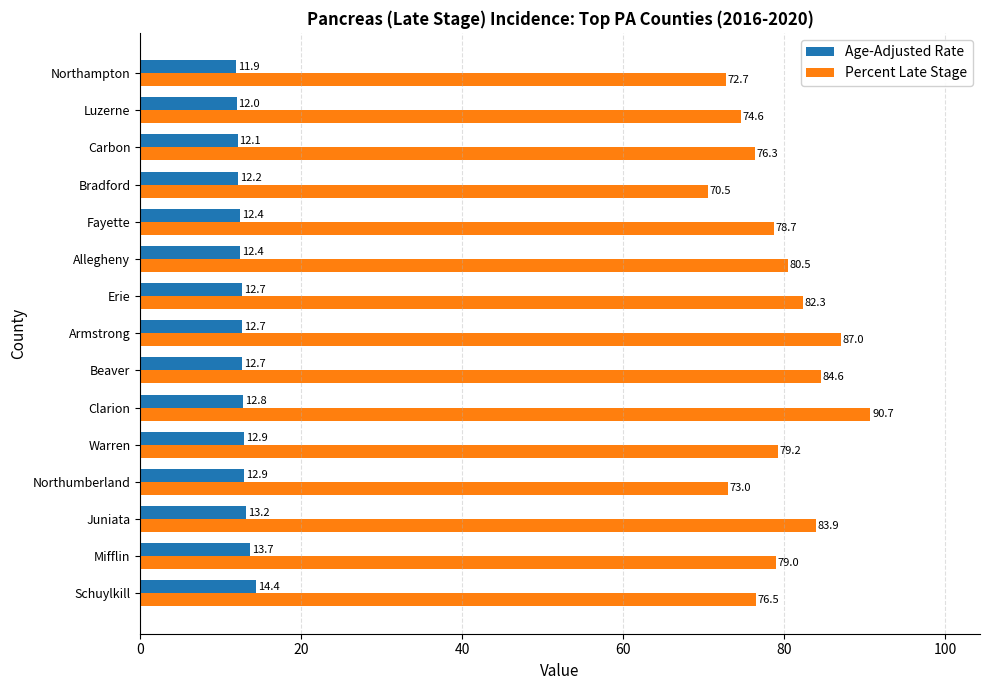

Where is Percent Late Stage nearest to the value 80?

Allegheny